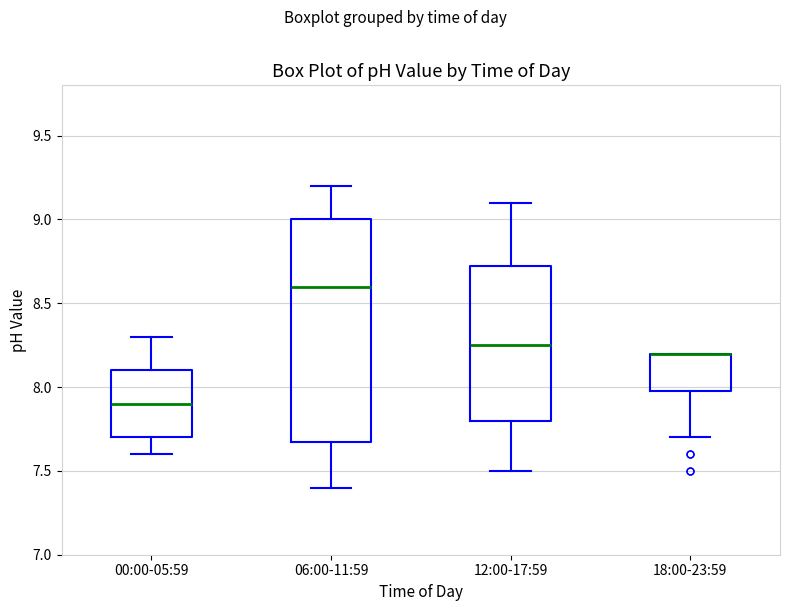

Where does the lower whisker of the box for 06:00-11:59 end on the y-axis? The values are not printed on the chart, so give them approximately, as read against the axis.

7.40